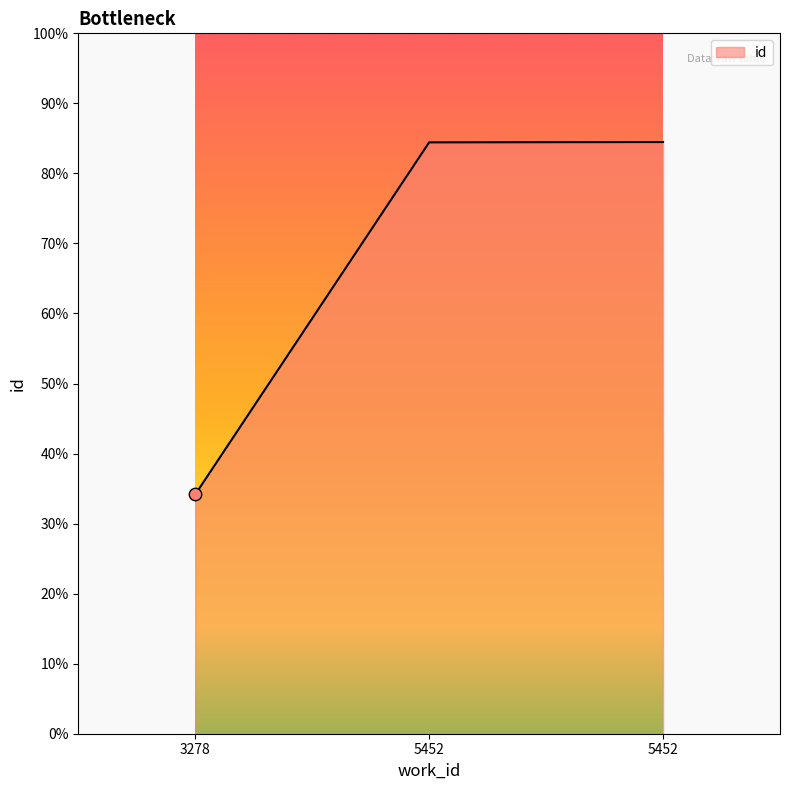

Between 5452 and 3278, which is larger?

5452